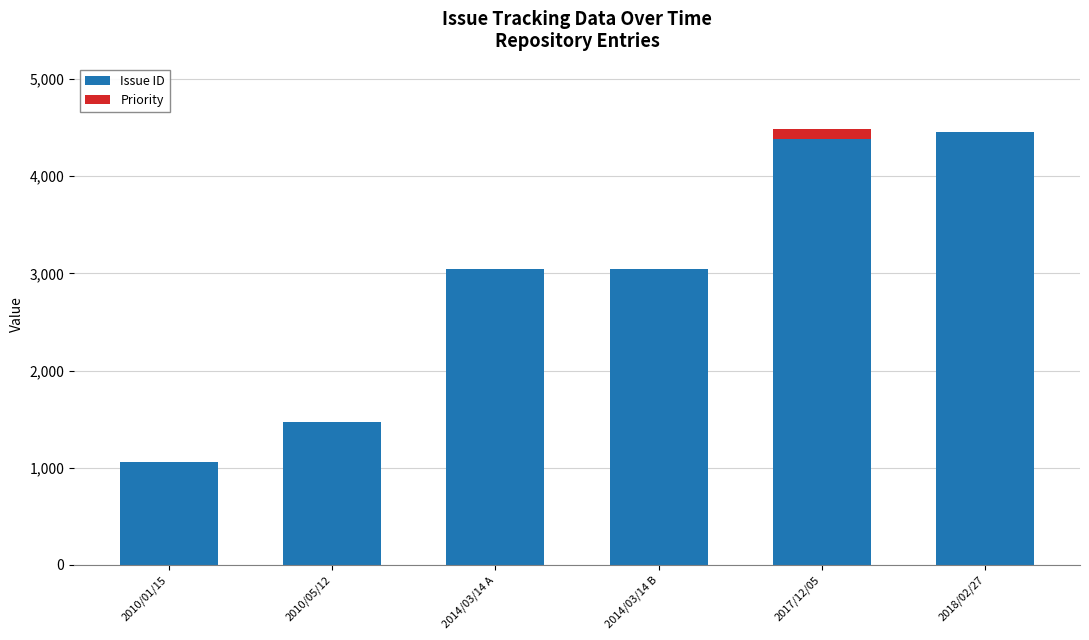

The Issue ID series shows 4587 at 2014/03/14 B. True or false?

False